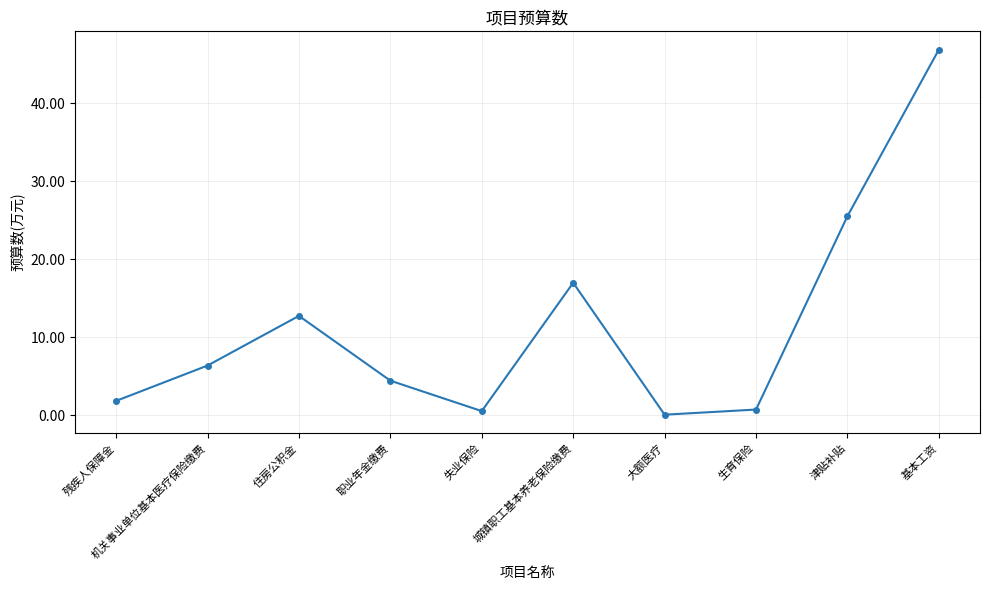

What is the approximate value at 职业年金缴费?

4.4